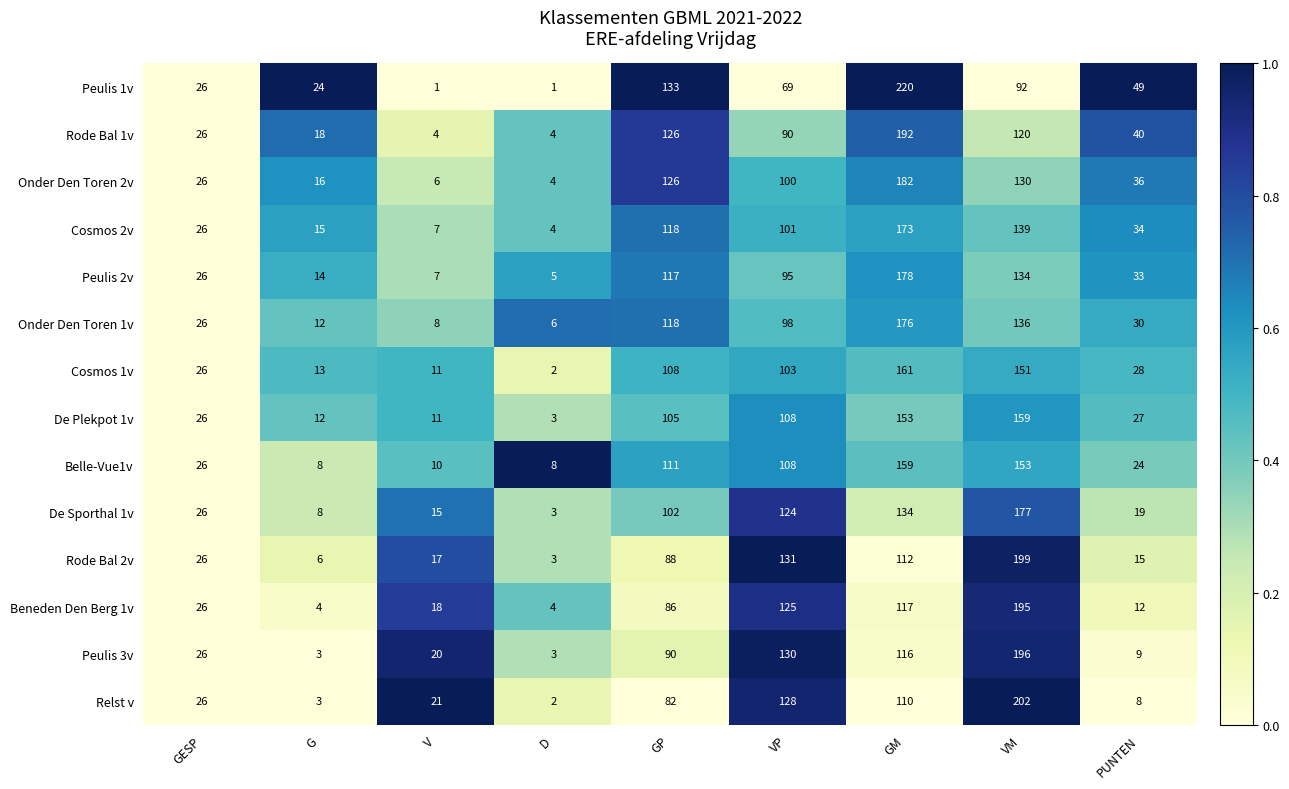

What is the difference between the highest and lowest values at PUNTEN?

41